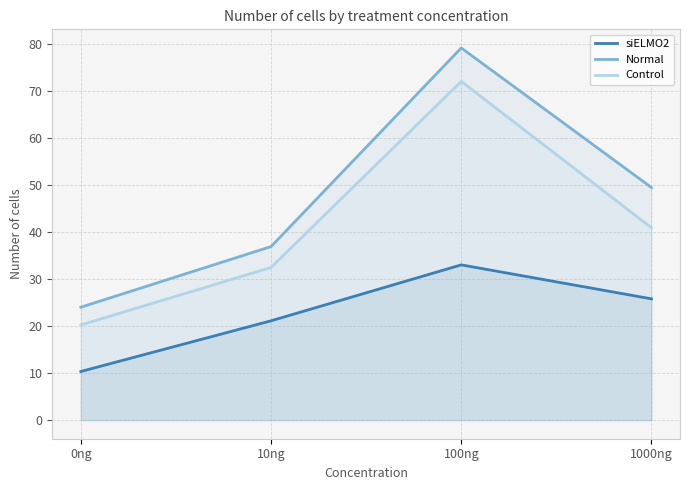

Is it true that siELMO2 equals 21.1 at 10ng?

True